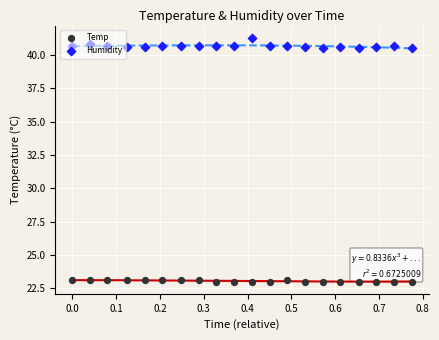

Which series contains the highest Y value?

Humidity